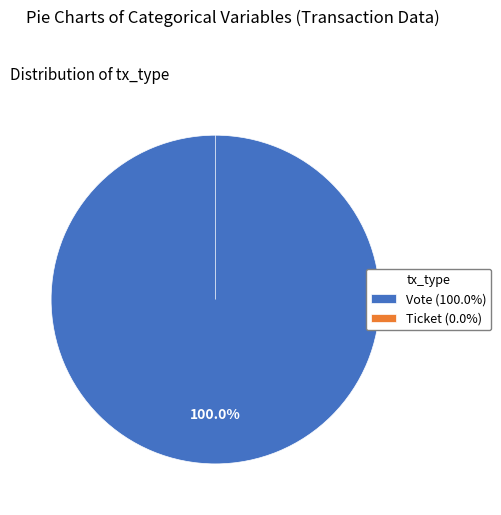

Combined, what portion of the pie is Vote (io_index=1) and Ticket (io_index=0)?

100.0%